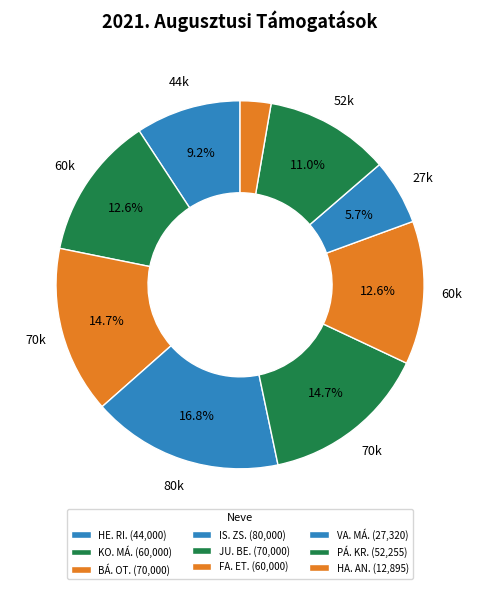

Which category has the smallest portion of the pie?

HA. AN.